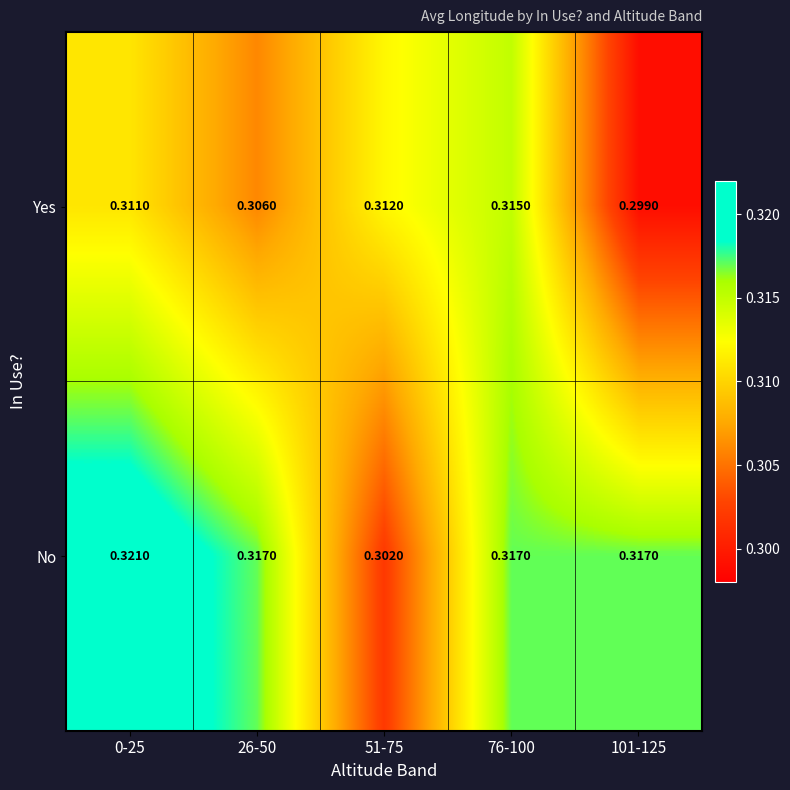

Which series has the largest total across all categories?

No